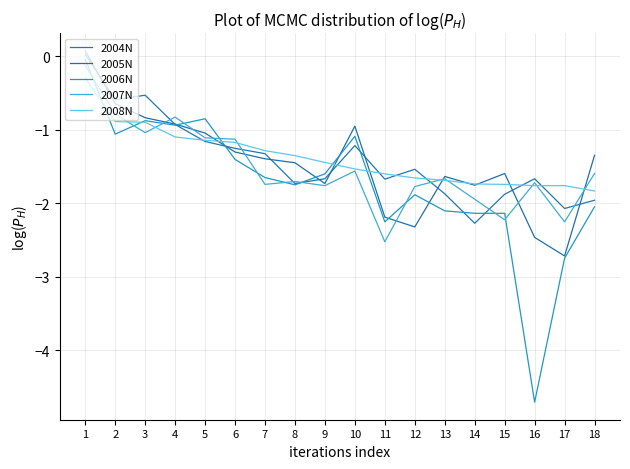

What is the smallest value displayed?

-4.7